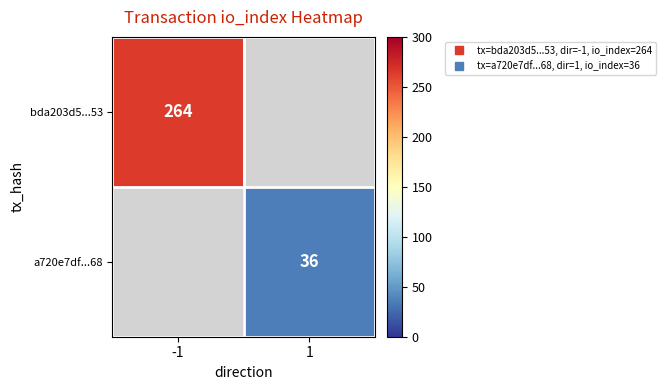

What is the approximate value of bda203d5...53 at -1?

264.0